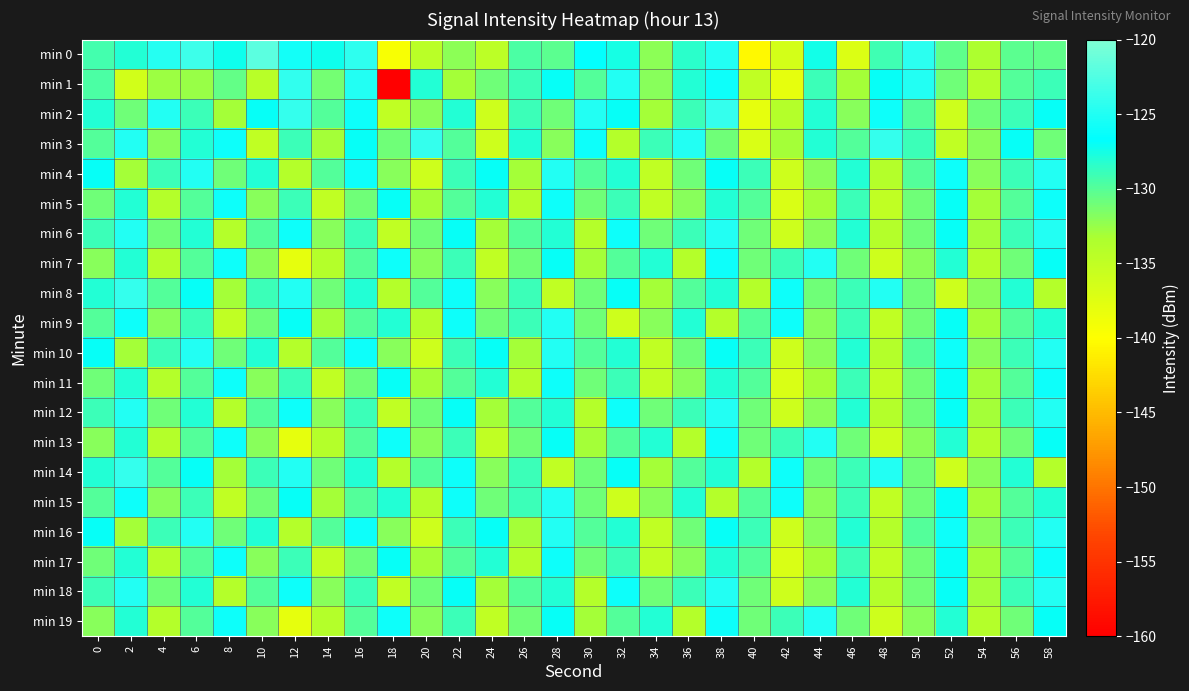

Reading left to right, transcribe all the data shown in this chart.

min 0: 0=-129.3	2=-128.0	4=-124.8	6=-123.5	8=-127.3	10=-122.0	12=-125.7	14=-127.3	16=-124.3	18=-139.5	20=-134.4	22=-132.1	24=-134.7	26=-129.7	28=-130.2	30=-126.4	32=-127.6	34=-132.2	36=-128.4	38=-124.9	40=-140.4	42=-136.5	44=-127.4	46=-137.1	48=-129.2	50=-124.4	52=-130.4	54=-133.3	56=-130.2	58=-130.3
min 1: 0=-129.5	2=-136.3	4=-132.7	6=-132.5	8=-130.5	10=-134.2	12=-124.1	14=-131.1	16=-125.0	18=-160.2	20=-128.0	22=-133.0	24=-131.0	26=-129.0	28=-127.0	30=-130.0	32=-125.0	34=-132.0	36=-128.0	38=-126.0	40=-135.0	42=-138.0	44=-129.0	46=-133.0	48=-127.0	50=-125.0	52=-131.0	54=-134.0	56=-130.0	58=-129.0
min 2: 0=-128.0	2=-131.0	4=-125.0	6=-129.0	8=-133.0	10=-127.0	12=-124.0	14=-130.0	16=-126.0	18=-135.0	20=-132.0	22=-128.0	24=-136.0	26=-129.0	28=-131.0	30=-125.0	32=-127.0	34=-133.0	36=-129.0	38=-124.0	40=-138.0	42=-134.0	44=-128.0	46=-132.0	48=-126.0	50=-130.0	52=-136.0	54=-131.0	56=-129.0	58=-127.0
min 3: 0=-130.0	2=-125.0	4=-132.0	6=-128.0	8=-126.0	10=-135.0	12=-129.0	14=-133.0	16=-127.0	18=-131.0	20=-124.0	22=-130.0	24=-136.0	26=-128.0	28=-132.0	30=-126.0	32=-134.0	34=-129.0	36=-125.0	38=-131.0	40=-137.0	42=-133.0	44=-128.0	46=-130.0	48=-124.0	50=-129.0	52=-135.0	54=-132.0	56=-127.0	58=-131.0
min 4: 0=-127.0	2=-133.0	4=-129.0	6=-125.0	8=-131.0	10=-128.0	12=-134.0	14=-130.0	16=-126.0	18=-132.0	20=-136.0	22=-129.0	24=-127.0	26=-133.0	28=-125.0	30=-130.0	32=-128.0	34=-135.0	36=-131.0	38=-127.0	40=-129.0	42=-136.0	44=-132.0	46=-128.0	48=-134.0	50=-130.0	52=-126.0	54=-132.0	56=-129.0	58=-125.0
min 5: 0=-131.0	2=-128.0	4=-134.0	6=-130.0	8=-126.0	10=-132.0	12=-129.0	14=-135.0	16=-131.0	18=-127.0	20=-133.0	22=-130.0	24=-128.0	26=-134.0	28=-126.0	30=-131.0	32=-129.0	34=-135.0	36=-132.0	38=-128.0	40=-130.0	42=-137.0	44=-133.0	46=-129.0	48=-135.0	50=-131.0	52=-127.0	54=-133.0	56=-130.0	58=-126.0
min 6: 0=-129.0	2=-125.0	4=-131.0	6=-128.0	8=-134.0	10=-130.0	12=-126.0	14=-132.0	16=-129.0	18=-135.0	20=-131.0	22=-127.0	24=-133.0	26=-130.0	28=-128.0	30=-134.0	32=-126.0	34=-131.0	36=-129.0	38=-125.0	40=-131.0	42=-136.0	44=-132.0	46=-128.0	48=-134.0	50=-131.0	52=-127.0	54=-133.0	56=-129.0	58=-125.0
min 7: 0=-132.0	2=-128.0	4=-134.0	6=-130.0	8=-126.0	10=-132.0	12=-138.0	14=-134.0	16=-130.0	18=-126.0	20=-132.0	22=-129.0	24=-135.0	26=-131.0	28=-127.0	30=-133.0	32=-130.0	34=-128.0	36=-134.0	38=-126.0	40=-131.0	42=-129.0	44=-125.0	46=-131.0	48=-136.0	50=-132.0	52=-128.0	54=-134.0	56=-131.0	58=-127.0
min 8: 0=-128.0	2=-124.0	4=-130.0	6=-127.0	8=-133.0	10=-129.0	12=-125.0	14=-131.0	16=-128.0	18=-134.0	20=-130.0	22=-126.0	24=-132.0	26=-129.0	28=-135.0	30=-131.0	32=-127.0	34=-133.0	36=-130.0	38=-128.0	40=-134.0	42=-126.0	44=-131.0	46=-129.0	48=-125.0	50=-131.0	52=-136.0	54=-132.0	56=-128.0	58=-134.0
min 9: 0=-130.0	2=-126.0	4=-132.0	6=-129.0	8=-135.0	10=-131.0	12=-127.0	14=-133.0	16=-130.0	18=-128.0	20=-134.0	22=-126.0	24=-131.0	26=-129.0	28=-125.0	30=-131.0	32=-136.0	34=-132.0	36=-128.0	38=-134.0	40=-130.0	42=-126.0	44=-132.0	46=-129.0	48=-135.0	50=-131.0	52=-127.0	54=-133.0	56=-130.0	58=-128.0
min 10: 0=-127.0	2=-133.0	4=-129.0	6=-125.0	8=-131.0	10=-128.0	12=-134.0	14=-130.0	16=-126.0	18=-132.0	20=-136.0	22=-129.0	24=-127.0	26=-133.0	28=-125.0	30=-130.0	32=-128.0	34=-135.0	36=-131.0	38=-127.0	40=-129.0	42=-136.0	44=-132.0	46=-128.0	48=-134.0	50=-130.0	52=-126.0	54=-132.0	56=-129.0	58=-125.0
min 11: 0=-131.0	2=-128.0	4=-134.0	6=-130.0	8=-126.0	10=-132.0	12=-129.0	14=-135.0	16=-131.0	18=-127.0	20=-133.0	22=-130.0	24=-128.0	26=-134.0	28=-126.0	30=-131.0	32=-129.0	34=-135.0	36=-132.0	38=-128.0	40=-130.0	42=-137.0	44=-133.0	46=-129.0	48=-135.0	50=-131.0	52=-127.0	54=-133.0	56=-130.0	58=-126.0
min 12: 0=-129.0	2=-125.0	4=-131.0	6=-128.0	8=-134.0	10=-130.0	12=-126.0	14=-132.0	16=-129.0	18=-135.0	20=-131.0	22=-127.0	24=-133.0	26=-130.0	28=-128.0	30=-134.0	32=-126.0	34=-131.0	36=-129.0	38=-125.0	40=-131.0	42=-136.0	44=-132.0	46=-128.0	48=-134.0	50=-131.0	52=-127.0	54=-133.0	56=-129.0	58=-125.0
min 13: 0=-132.0	2=-128.0	4=-134.0	6=-130.0	8=-126.0	10=-132.0	12=-138.0	14=-134.0	16=-130.0	18=-126.0	20=-132.0	22=-129.0	24=-135.0	26=-131.0	28=-127.0	30=-133.0	32=-130.0	34=-128.0	36=-134.0	38=-126.0	40=-131.0	42=-129.0	44=-125.0	46=-131.0	48=-136.0	50=-132.0	52=-128.0	54=-134.0	56=-131.0	58=-127.0
min 14: 0=-128.0	2=-124.0	4=-130.0	6=-127.0	8=-133.0	10=-129.0	12=-125.0	14=-131.0	16=-128.0	18=-134.0	20=-130.0	22=-126.0	24=-132.0	26=-129.0	28=-135.0	30=-131.0	32=-127.0	34=-133.0	36=-130.0	38=-128.0	40=-134.0	42=-126.0	44=-131.0	46=-129.0	48=-125.0	50=-131.0	52=-136.0	54=-132.0	56=-128.0	58=-134.0
min 15: 0=-130.0	2=-126.0	4=-132.0	6=-129.0	8=-135.0	10=-131.0	12=-127.0	14=-133.0	16=-130.0	18=-128.0	20=-134.0	22=-126.0	24=-131.0	26=-129.0	28=-125.0	30=-131.0	32=-136.0	34=-132.0	36=-128.0	38=-134.0	40=-130.0	42=-126.0	44=-132.0	46=-129.0	48=-135.0	50=-131.0	52=-127.0	54=-133.0	56=-130.0	58=-128.0
min 16: 0=-127.0	2=-133.0	4=-129.0	6=-125.0	8=-131.0	10=-128.0	12=-134.0	14=-130.0	16=-126.0	18=-132.0	20=-136.0	22=-129.0	24=-127.0	26=-133.0	28=-125.0	30=-130.0	32=-128.0	34=-135.0	36=-131.0	38=-127.0	40=-129.0	42=-136.0	44=-132.0	46=-128.0	48=-134.0	50=-130.0	52=-126.0	54=-132.0	56=-129.0	58=-125.0
min 17: 0=-131.0	2=-128.0	4=-134.0	6=-130.0	8=-126.0	10=-132.0	12=-129.0	14=-135.0	16=-131.0	18=-127.0	20=-133.0	22=-130.0	24=-128.0	26=-134.0	28=-126.0	30=-131.0	32=-129.0	34=-135.0	36=-132.0	38=-128.0	40=-130.0	42=-137.0	44=-133.0	46=-129.0	48=-135.0	50=-131.0	52=-127.0	54=-133.0	56=-130.0	58=-126.0
min 18: 0=-129.0	2=-125.0	4=-131.0	6=-128.0	8=-134.0	10=-130.0	12=-126.0	14=-132.0	16=-129.0	18=-135.0	20=-131.0	22=-127.0	24=-133.0	26=-130.0	28=-128.0	30=-134.0	32=-126.0	34=-131.0	36=-129.0	38=-125.0	40=-131.0	42=-136.0	44=-132.0	46=-128.0	48=-134.0	50=-131.0	52=-127.0	54=-133.0	56=-129.0	58=-125.0
min 19: 0=-132.0	2=-128.0	4=-134.0	6=-130.0	8=-126.0	10=-132.0	12=-138.0	14=-134.0	16=-130.0	18=-126.0	20=-132.0	22=-129.0	24=-135.0	26=-131.0	28=-127.0	30=-133.0	32=-130.0	34=-128.0	36=-134.0	38=-126.0	40=-131.0	42=-129.0	44=-125.0	46=-131.0	48=-136.0	50=-132.0	52=-128.0	54=-134.0	56=-131.0	58=-127.0